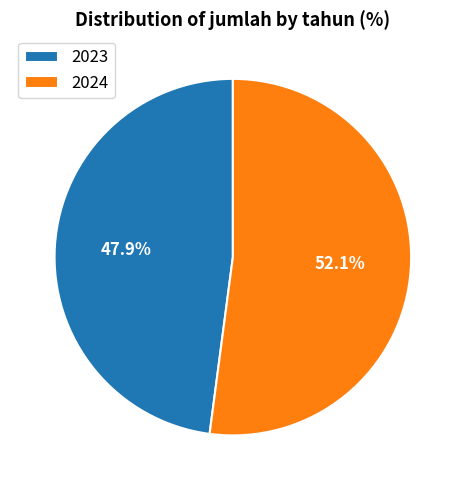

Is there any slice that represents more than half of the pie?

Yes